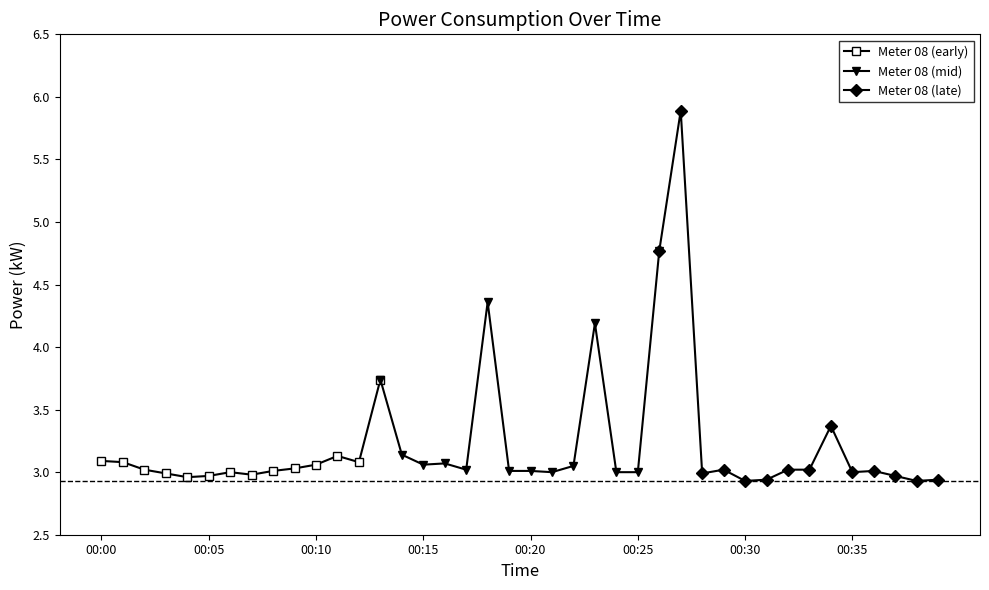

True or false: Meter 08 (late) has a value of 2.9 at 00:30.

True